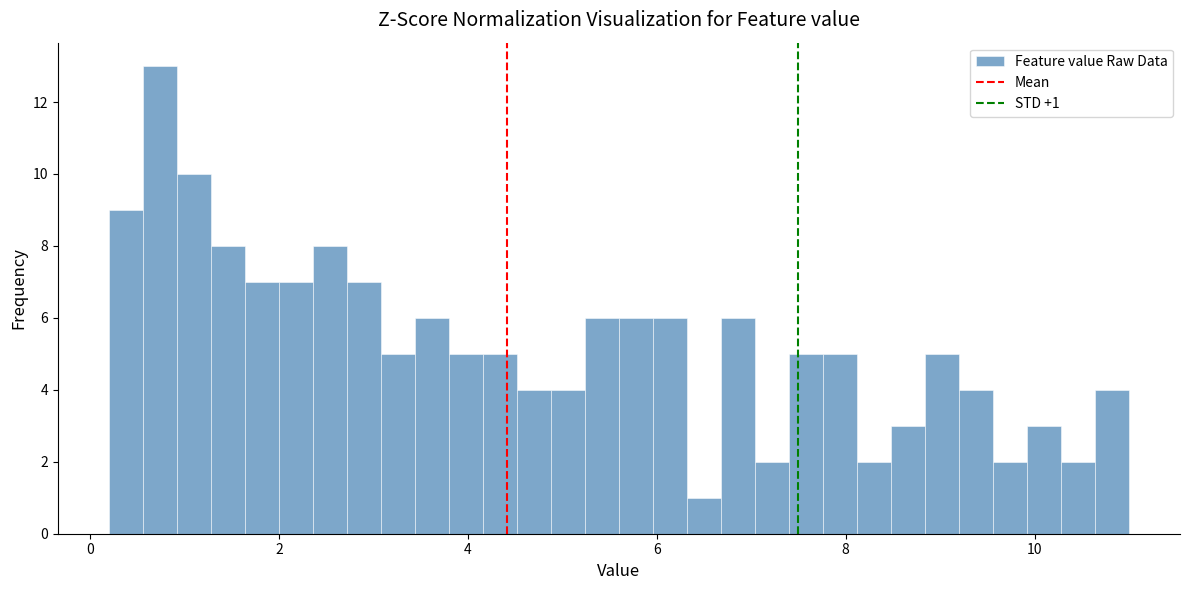

Read against the x-axis, roughly where is the centre of the tallest bar?

0.8